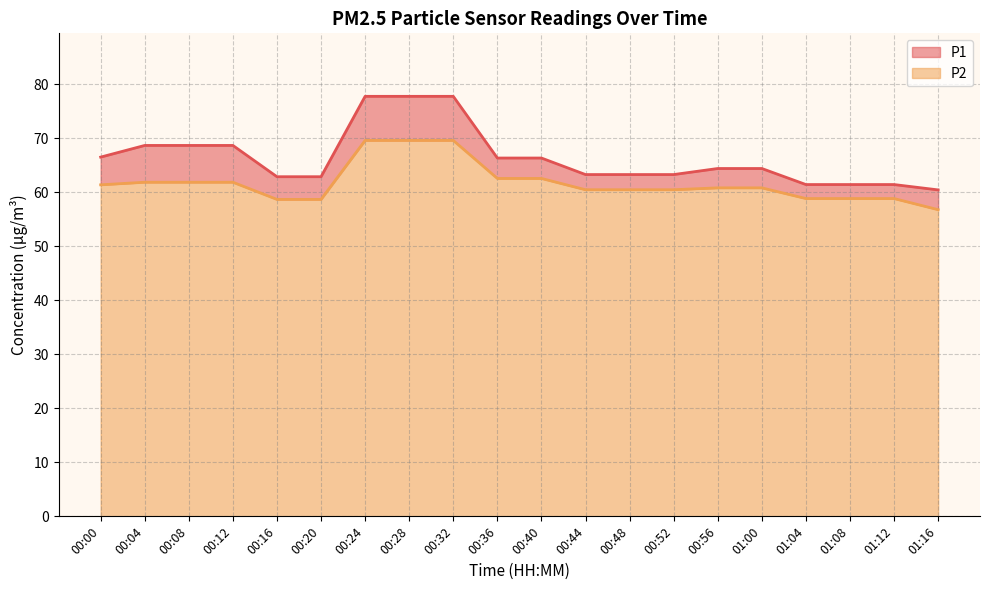

What is the highest value of the P2 series?

69.6